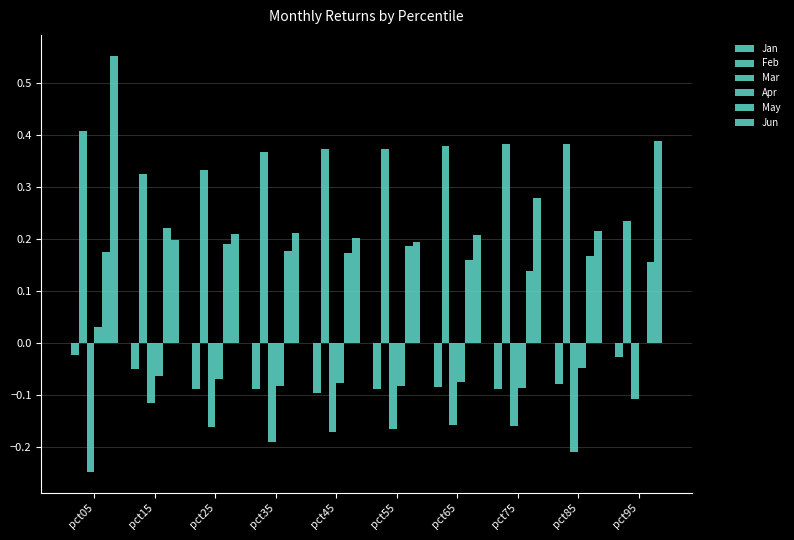

What is the total value across all series at pct55?

0.4